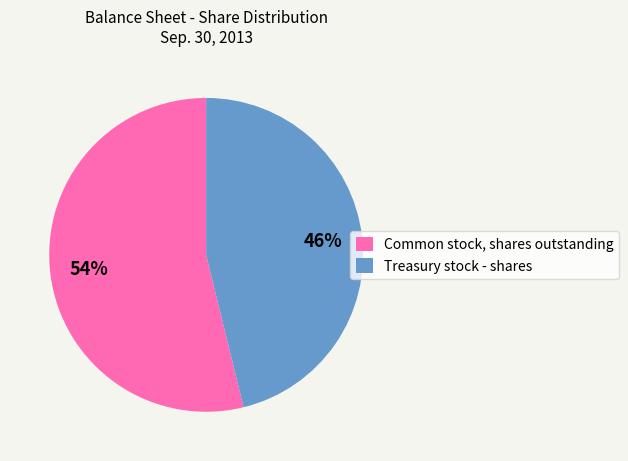

What is the ratio of the value at Common stock, shares outstanding to the value at Treasury stock - shares?

1.2